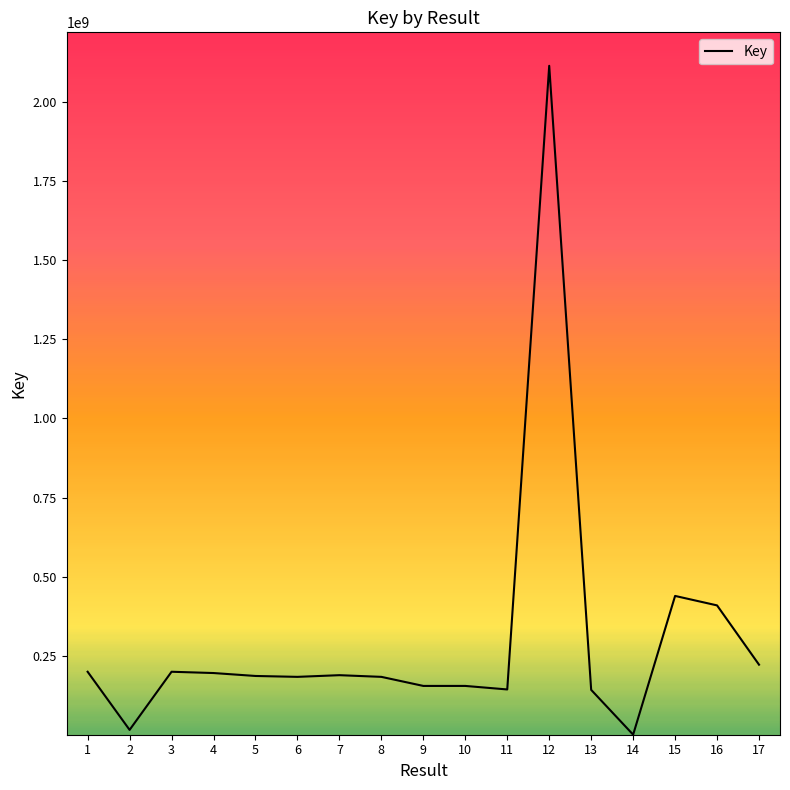

What is the change in value from 7 to 11?

-45059369